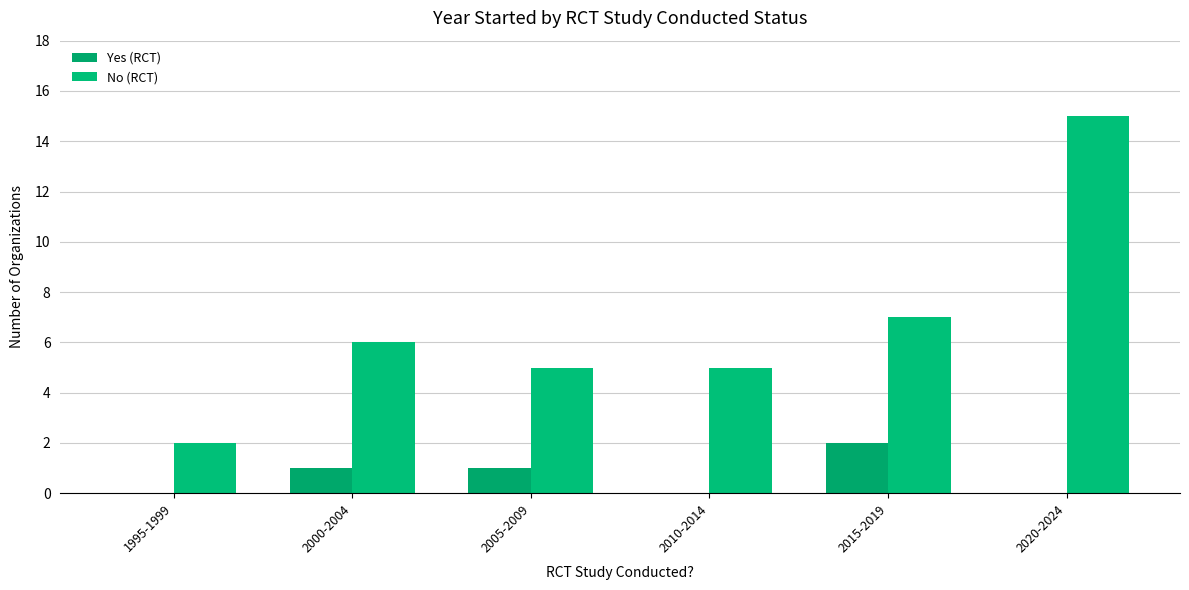

What is the total value across all series at 2010-2014?

5